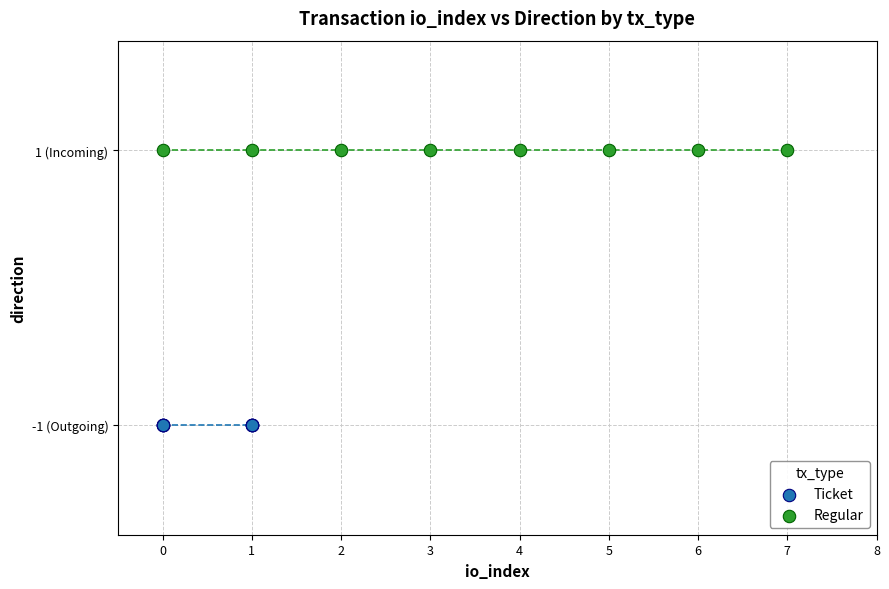

Which series contains the highest Y value?

Regular